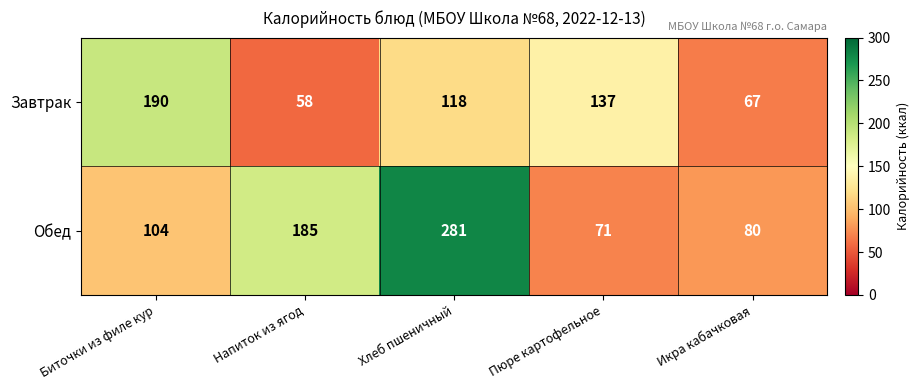

Reading left to right, what are all the values shown in this chart?

Завтрак: 190	58	118	137	67
Обед: 104	185	281	71	80